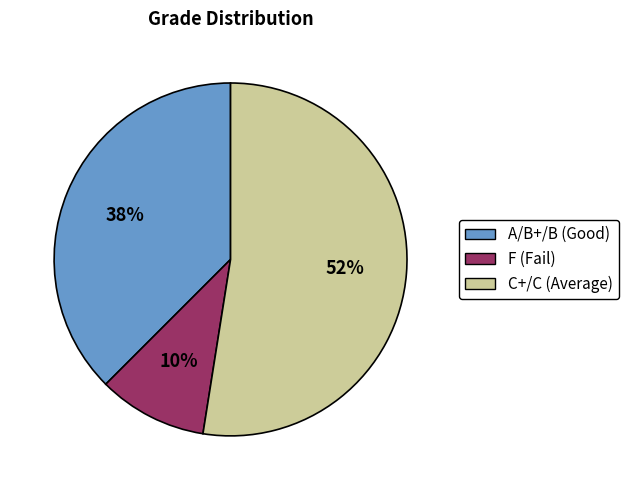

Does any single category account for the majority?

Yes